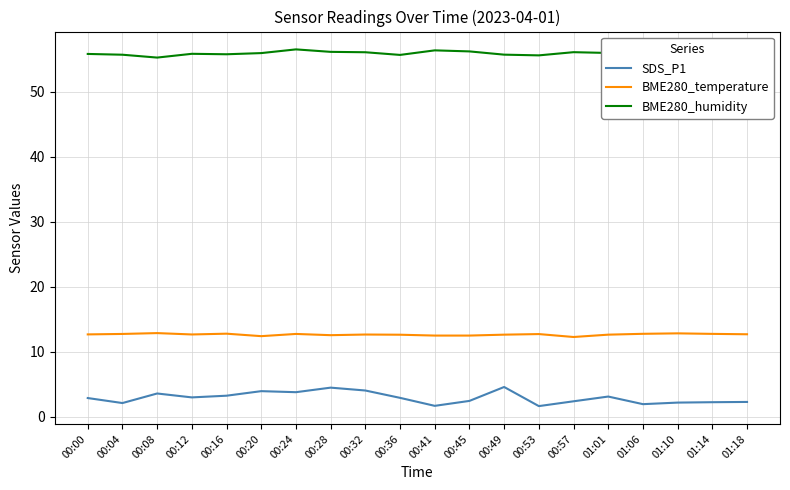

List the series in order of their overall mean, lowest first.

SDS_P1, BME280_temperature, BME280_humidity